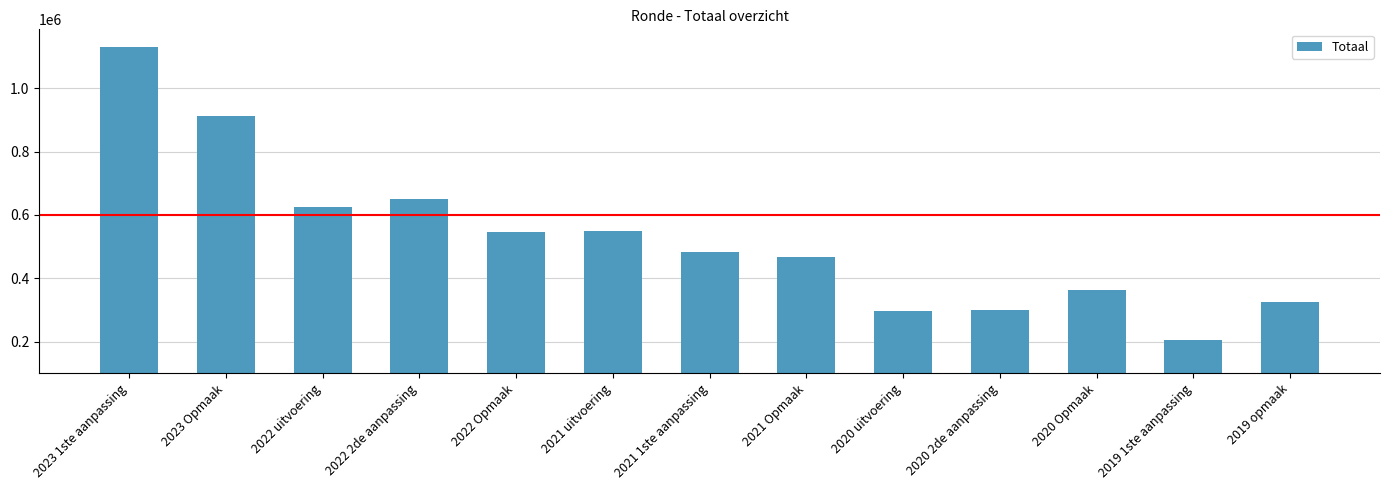

What position from the left is 2020 2de aanpassing?

10